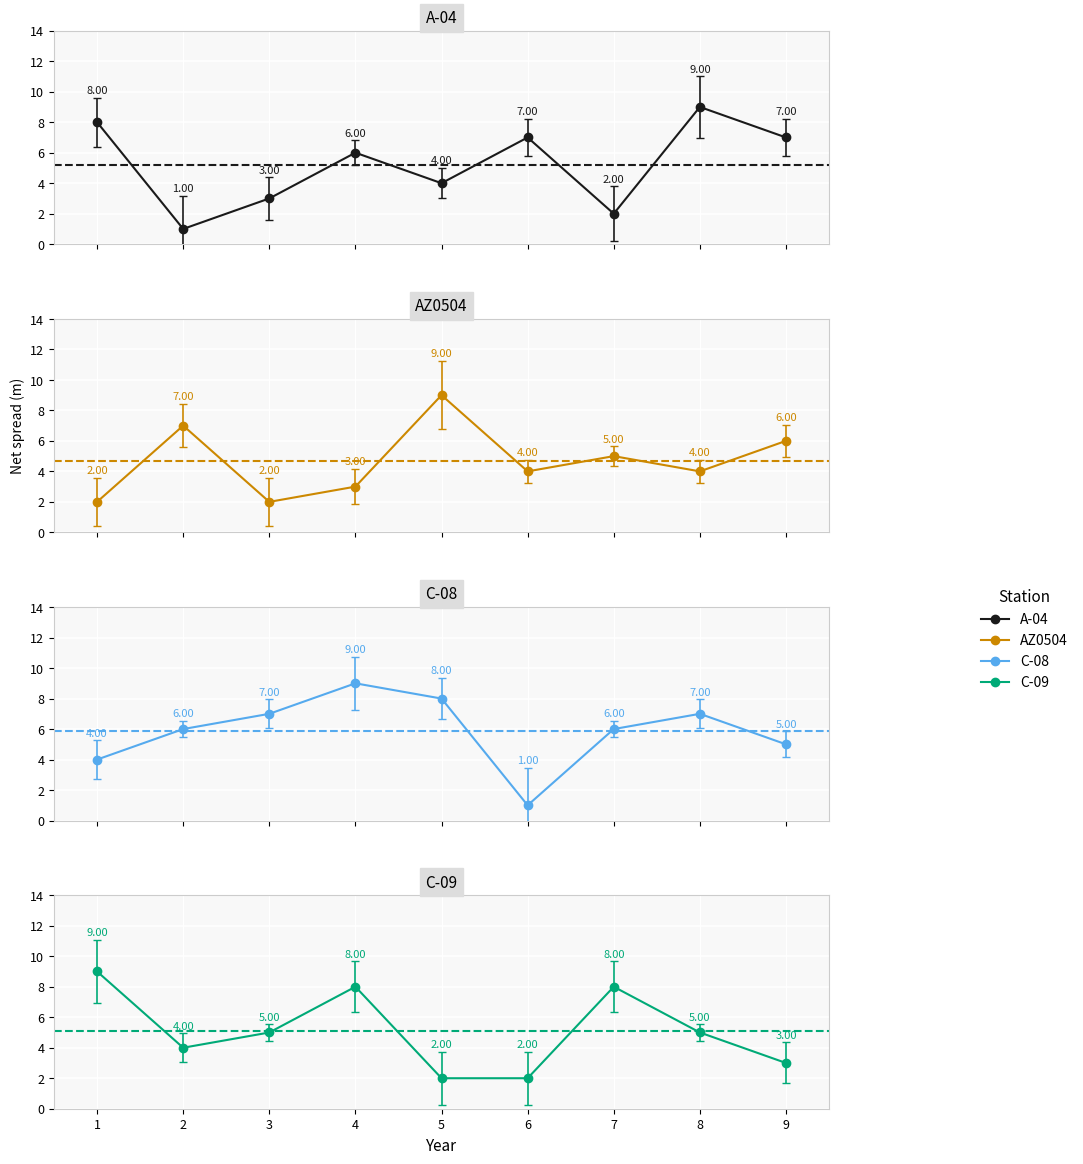

Which series has the largest total across all categories?

C-08